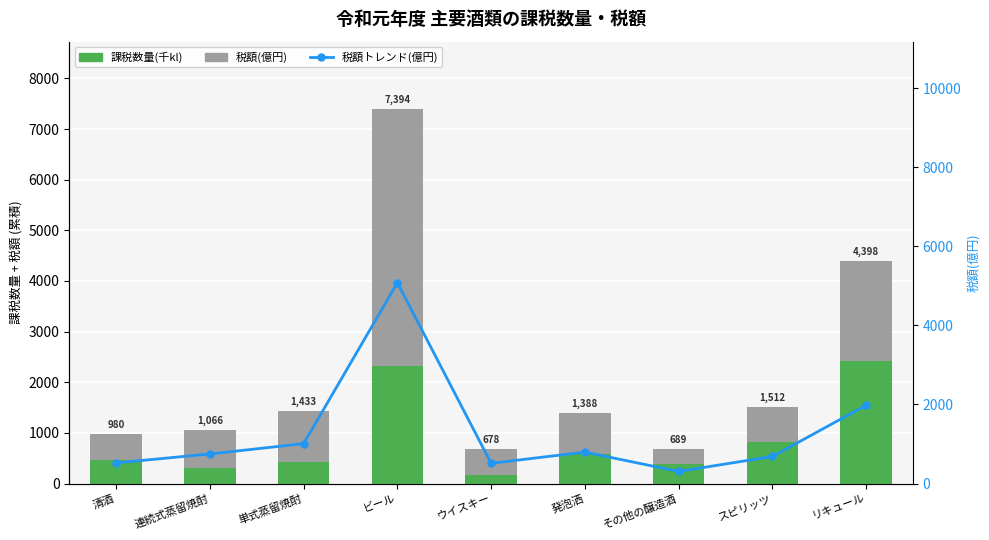

What is the value of the 税額(億円) bar at the 9th from the left?

1981